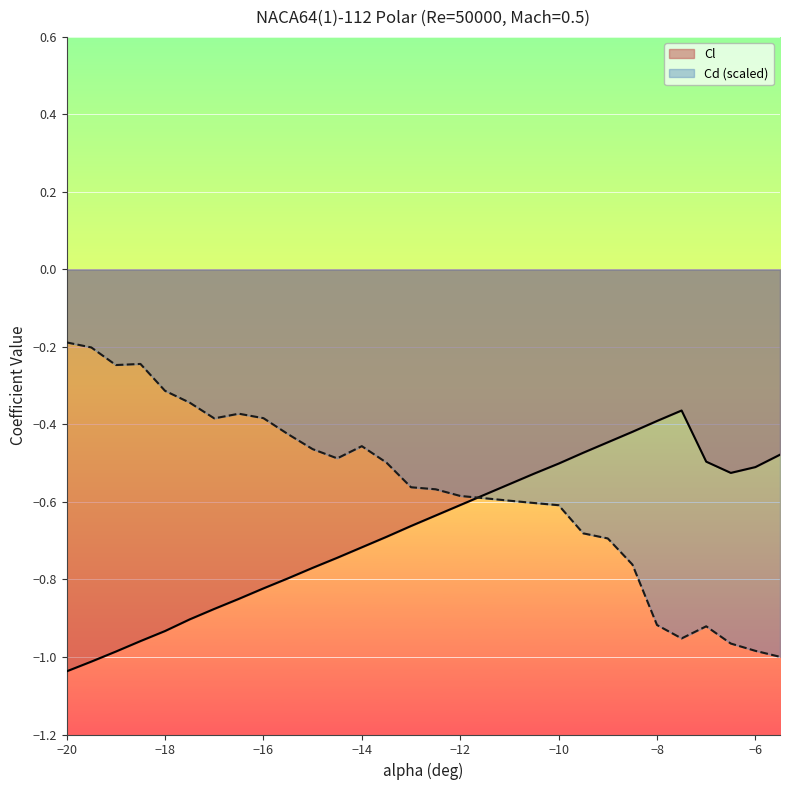

Which series has the largest total across all categories?

Cd (scaled)